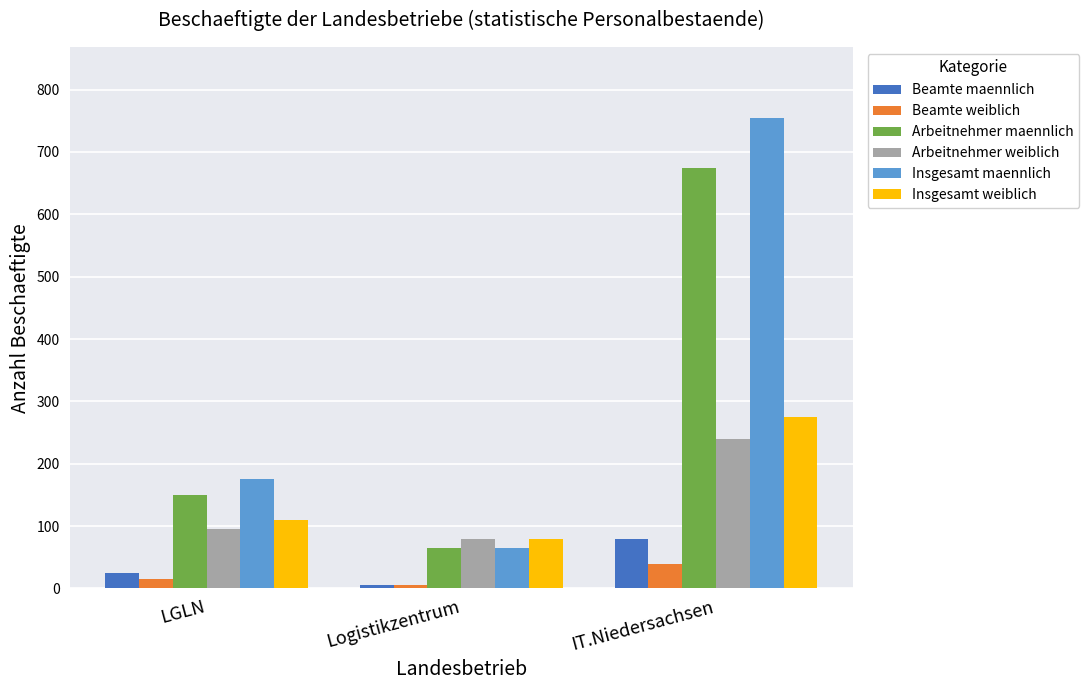

What are all the series names shown in the legend?

Beamte maennlich, Beamte weiblich, Arbeitnehmer maennlich, Arbeitnehmer weiblich, Insgesamt maennlich, Insgesamt weiblich